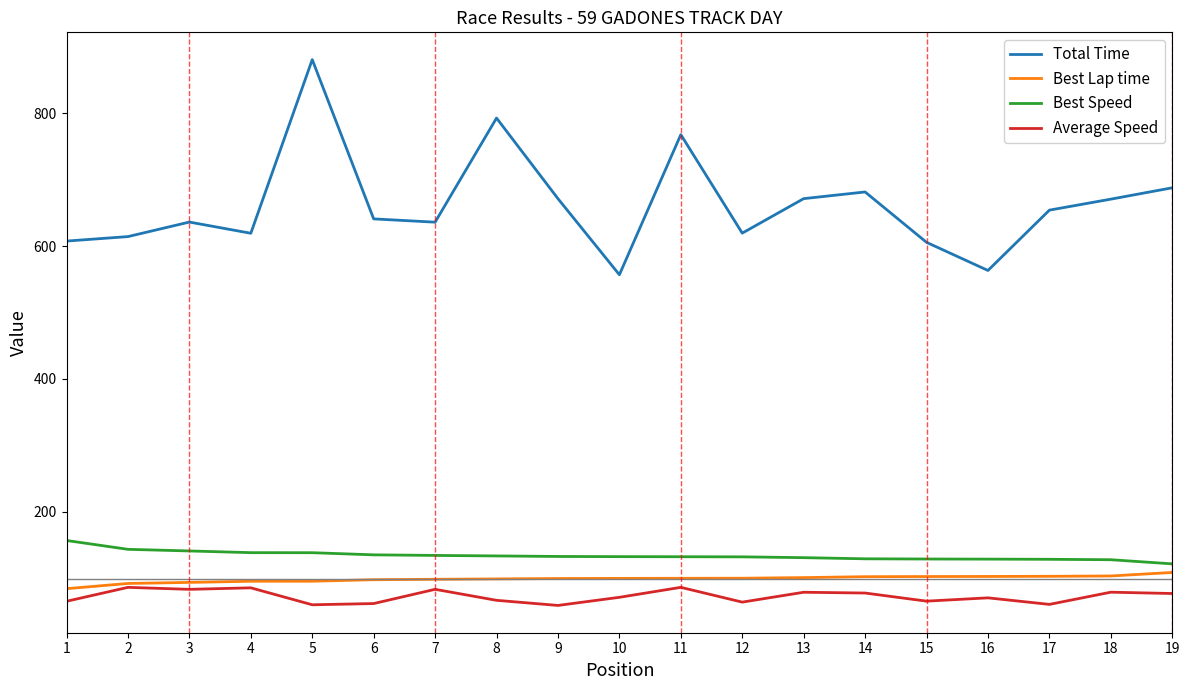

What is the difference between the highest and lowest values at 7?

552.2